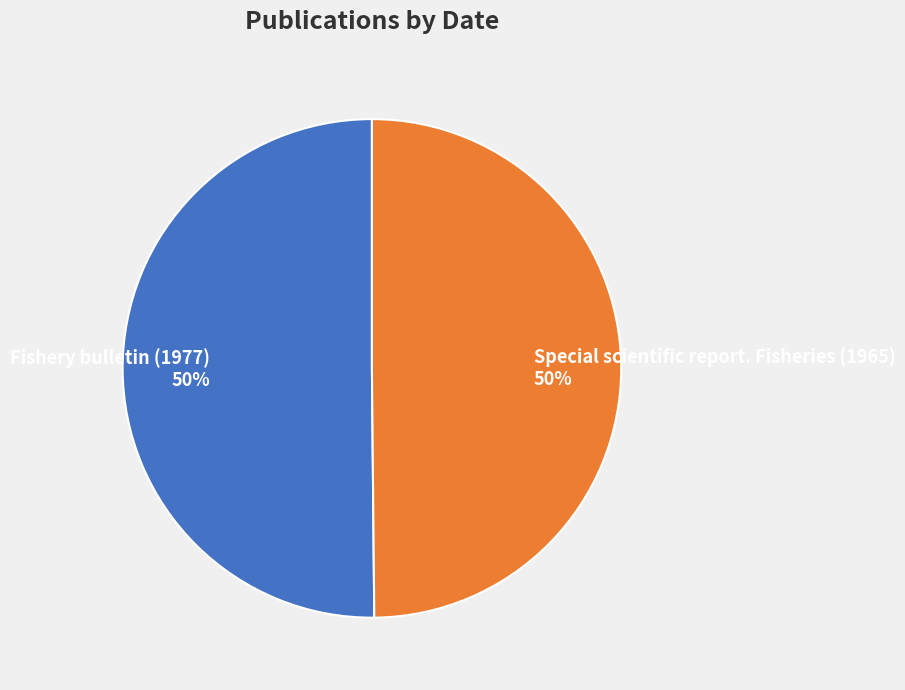

Combined, do Fishery bulletin (1977) and Special scientific report. Fisheries (1965) account for over 50%?

Yes